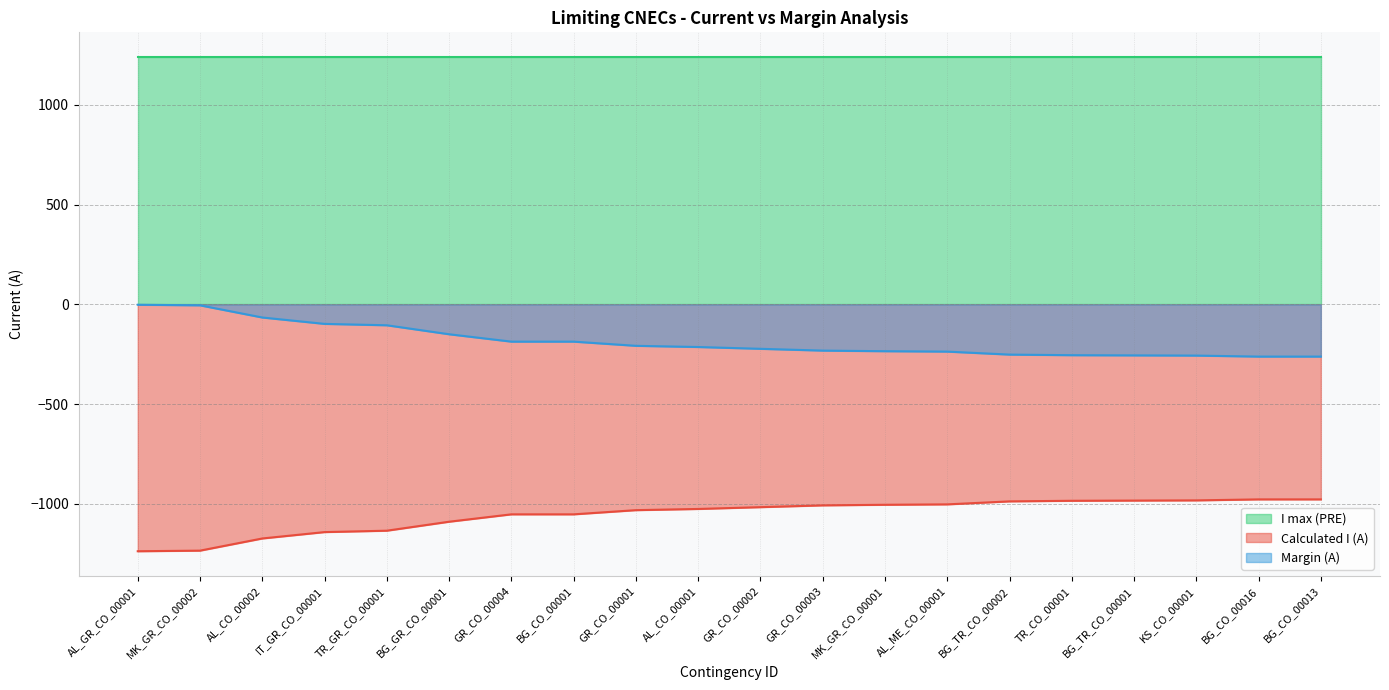

How many lines are shown in the chart?

3